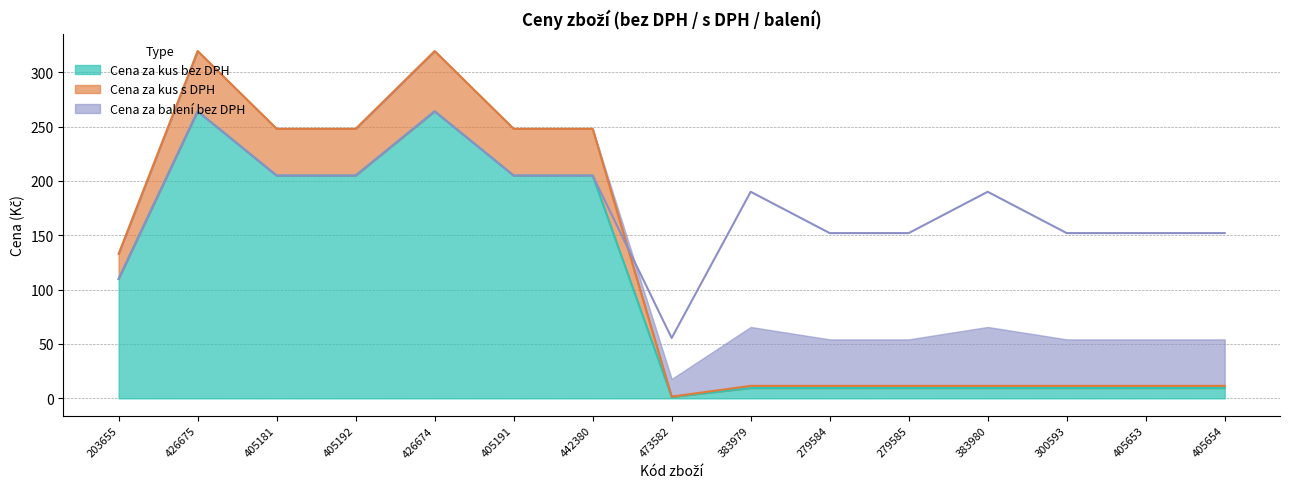

What is the maximum value shown in the chart?

319.4